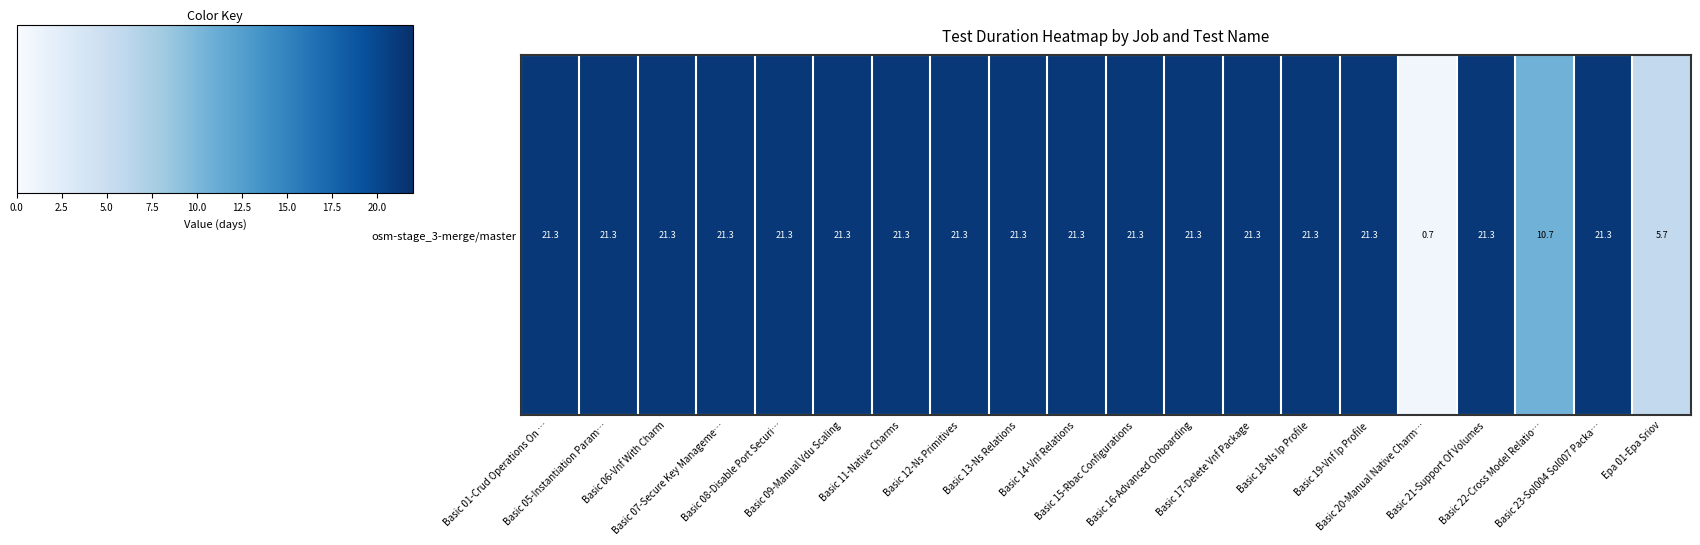

List the labels in order of value, largest first.

Basic 01-Crud Operations On …, Basic 05-Instantiation Param…, Basic 06-Vnf With Charm, Basic 07-Secure Key Manageme…, Basic 08-Disable Port Securi…, Basic 09-Manual Vdu Scaling, Basic 11-Native Charms, Basic 12-Ns Primitives, Basic 13-Ns Relations, Basic 14-Vnf Relations, Basic 15-Rbac Configurations, Basic 16-Advanced Onboarding, Basic 17-Delete Vnf Package, Basic 18-Ns Ip Profile, Basic 19-Vnf Ip Profile, Basic 21-Support Of Volumes, Basic 23-Sol004 Sol007 Packa…, Basic 22-Cross Model Relatio…, Epa 01-Epa Sriov, Basic 20-Manual Native Charm…